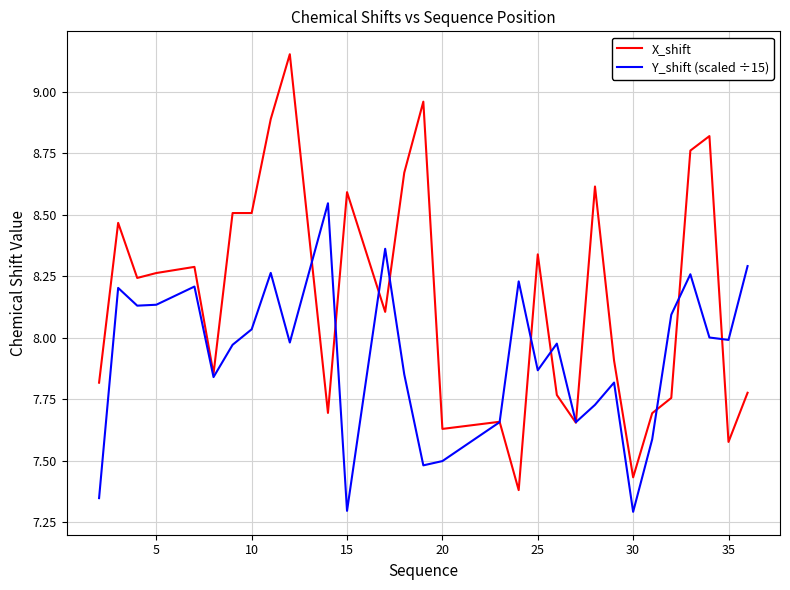

Which series has the largest total across all categories?

X_shift